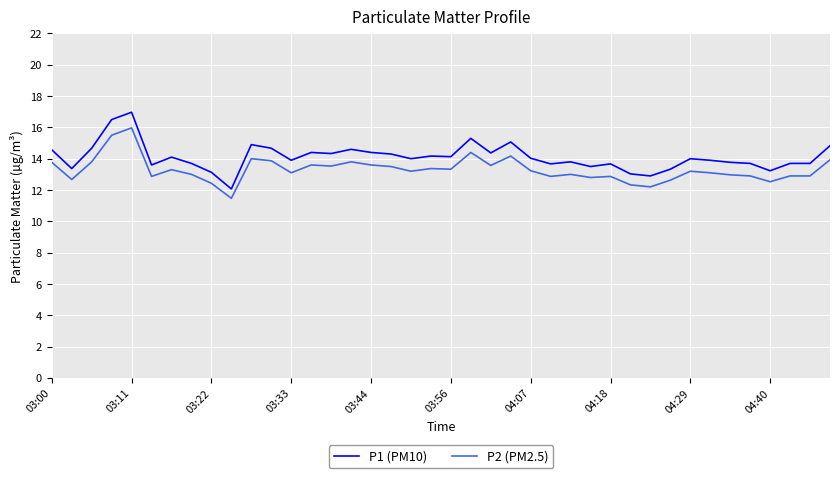

Rank the series by their maximum value, from lowest to highest.

P2 (PM2.5), P1 (PM10)